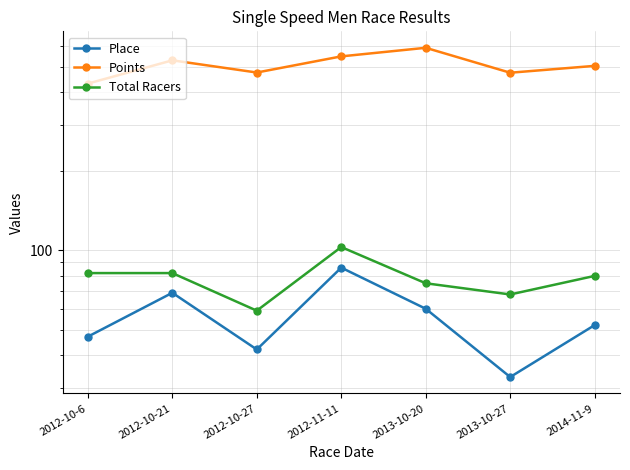

At which category does Total Racers reach its first local peak?

2012-11-11